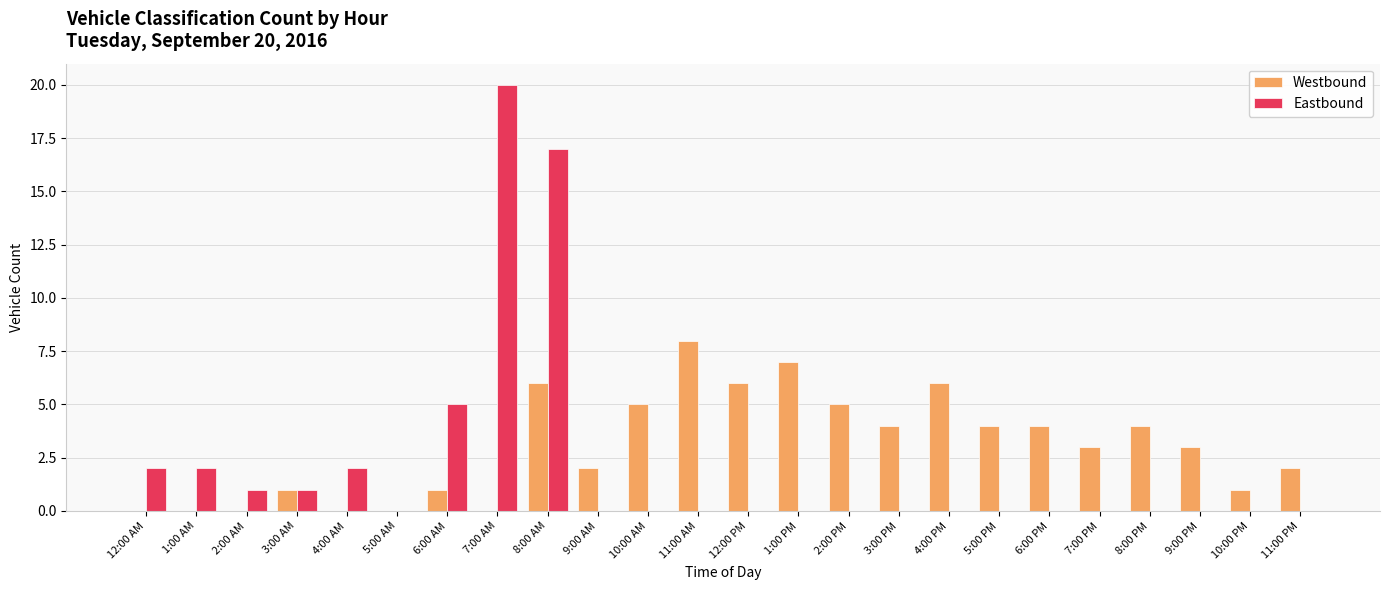

What is the sum of the Eastbound values at 2:00 AM and 7:00 AM?

21